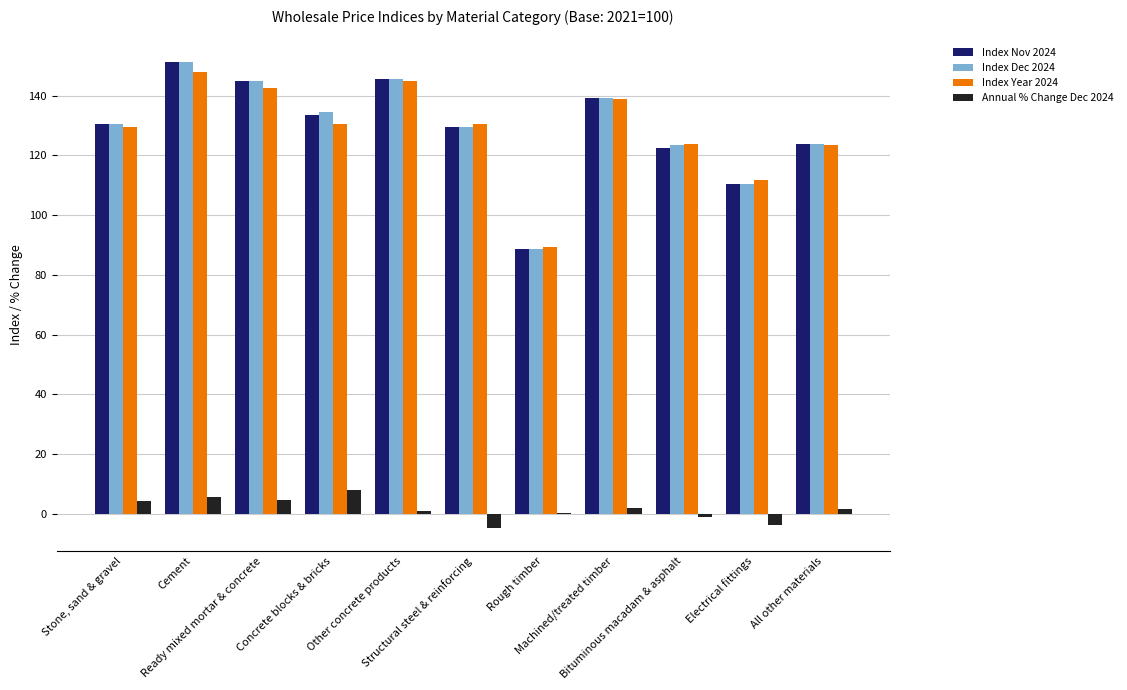

What is the greatest value displayed?

151.4